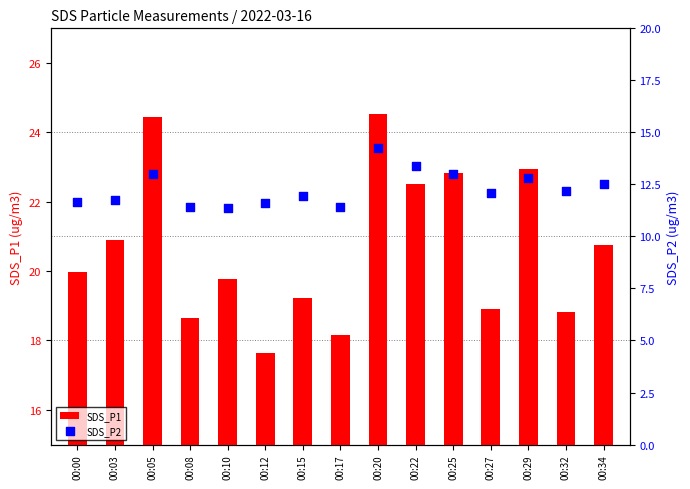

Which series reaches the minimum Y coordinate?

SDS_P2